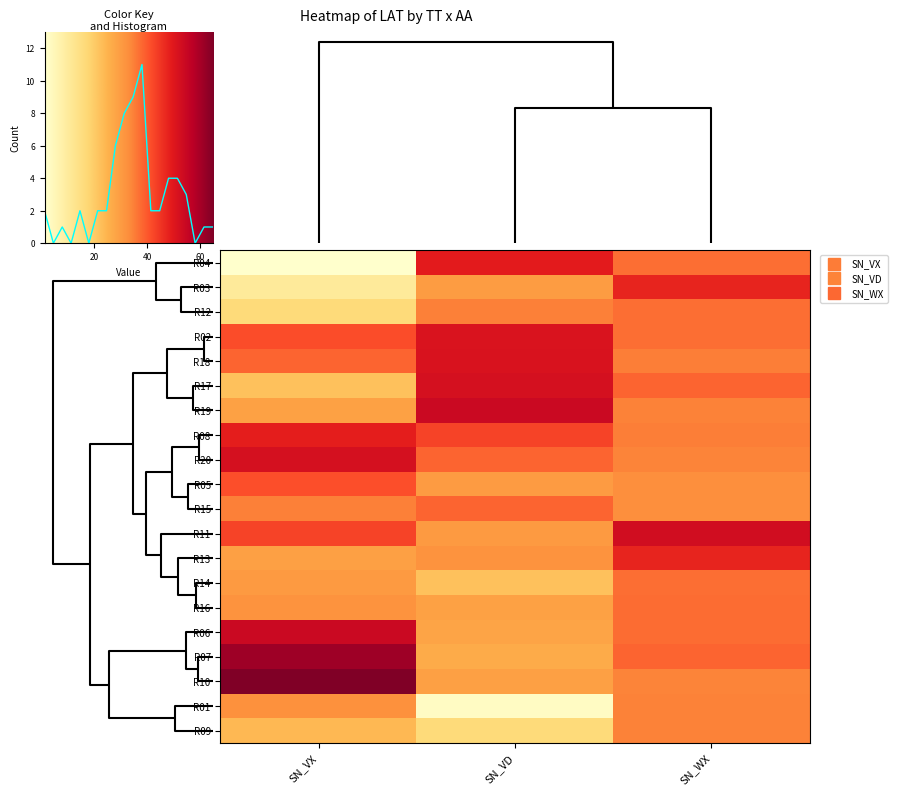

How many distinct data groups are displayed?

20